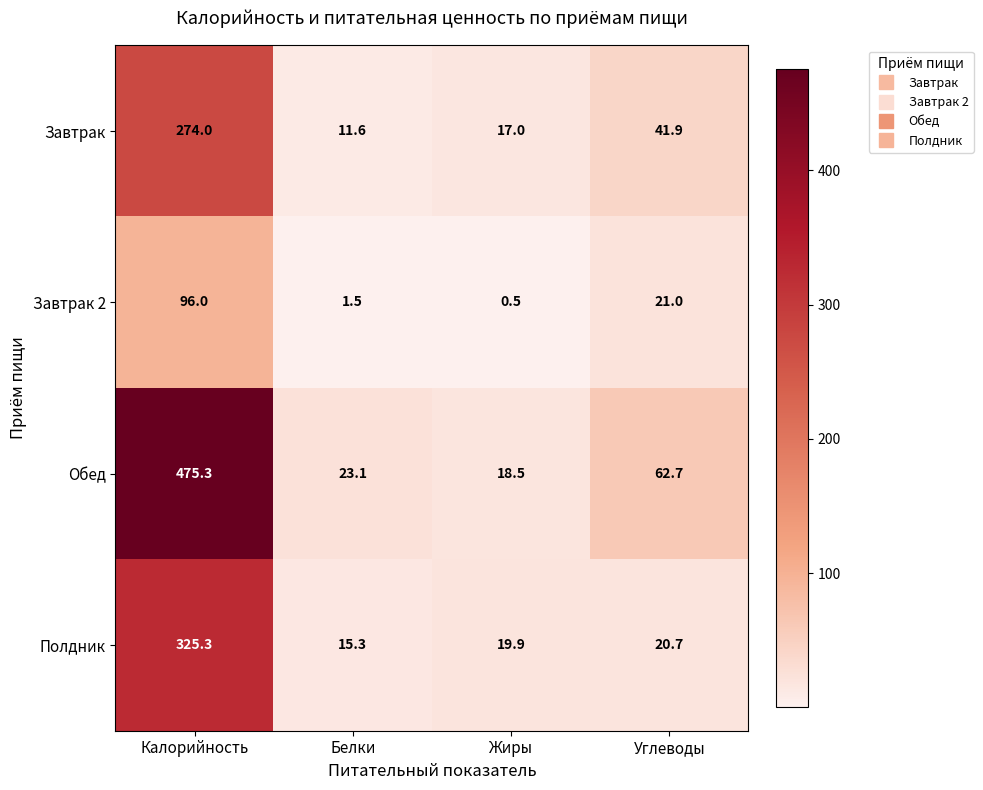

Reading left to right, list all the values displayed in this chart.

Завтрак: Калорийность=274.0	Белки=11.6	Жиры=17.0	Углеводы=41.9
Завтрак 2: Калорийность=96.0	Белки=1.5	Жиры=0.5	Углеводы=21.0
Обед: Калорийность=475.3	Белки=23.1	Жиры=18.5	Углеводы=62.7
Полдник: Калорийность=325.3	Белки=15.3	Жиры=19.9	Углеводы=20.7